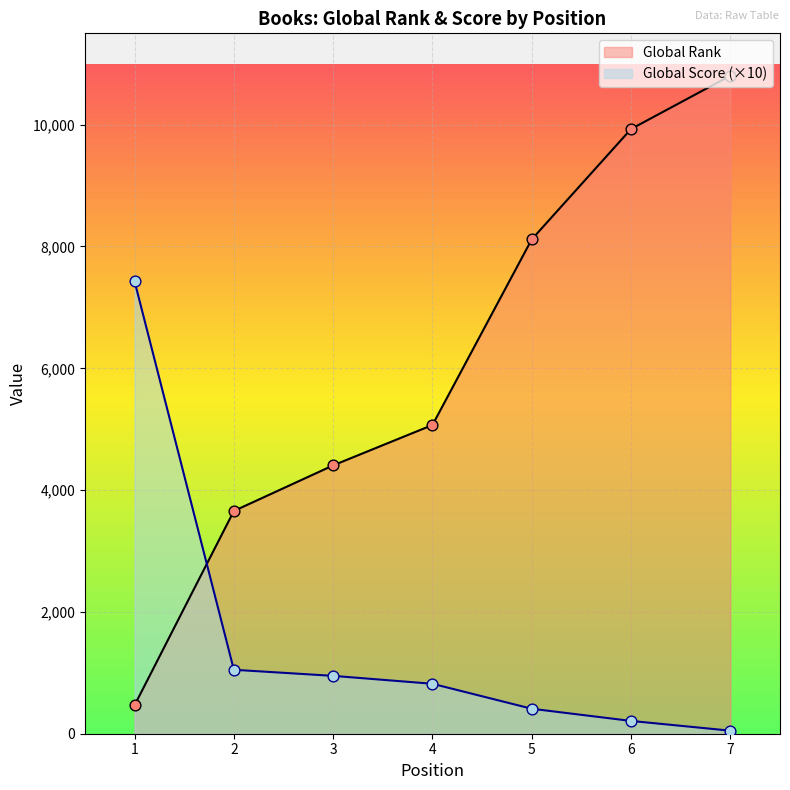

Which series has the largest total across all categories?

Global Rank